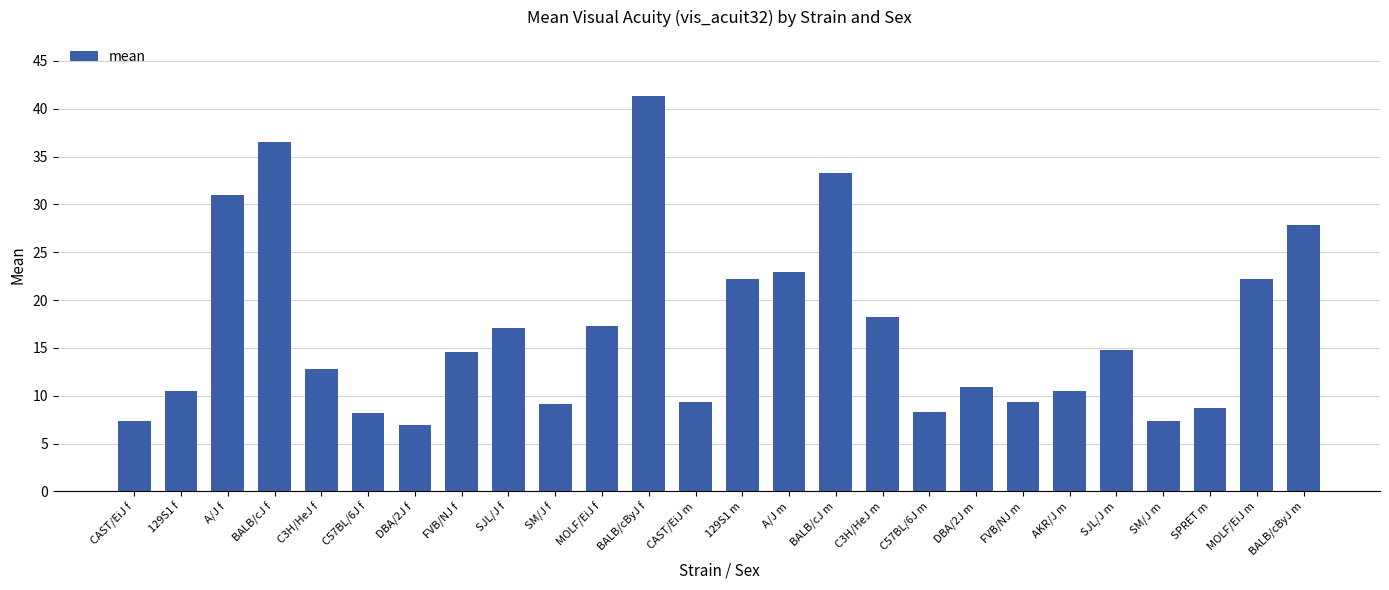

Are the bars horizontal?

No